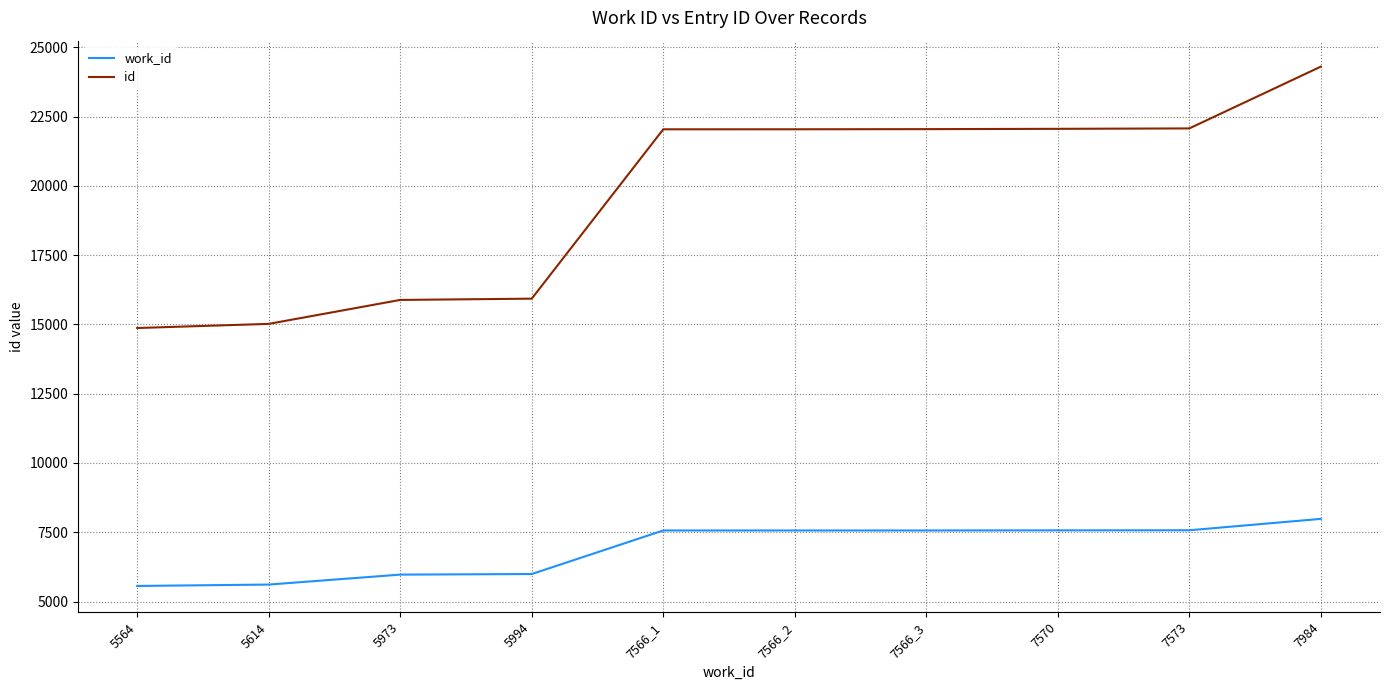

At which category is the sum across all series the highest?

7984